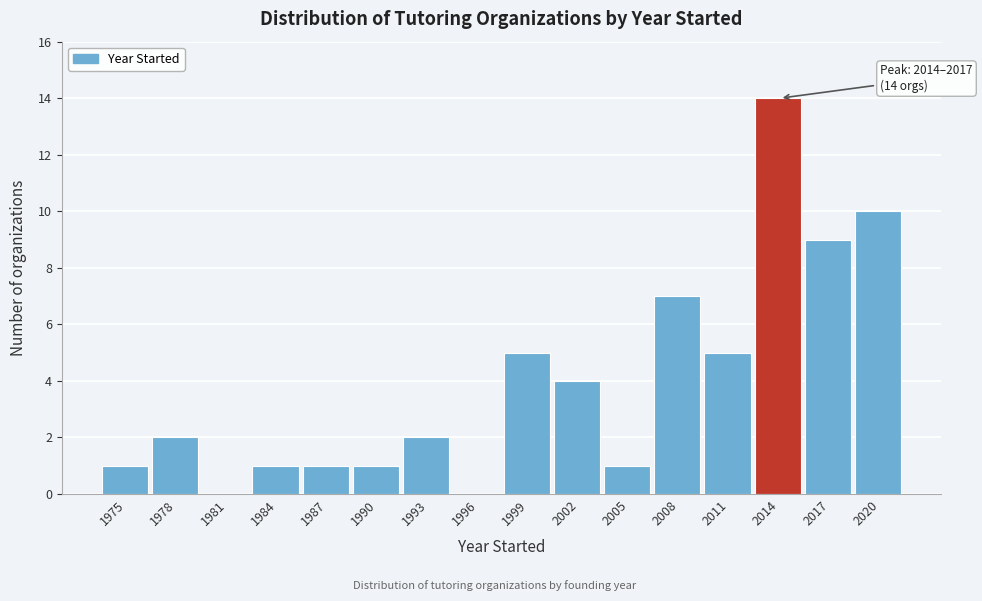

Reading right to left, extract all data points from this chart.

2020=10	2017=9	2014=14	2011=5	2008=7	2005=1	2002=4	1999=5	1996=0	1993=2	1990=1	1987=1	1984=1	1981=0	1978=2	1975=1